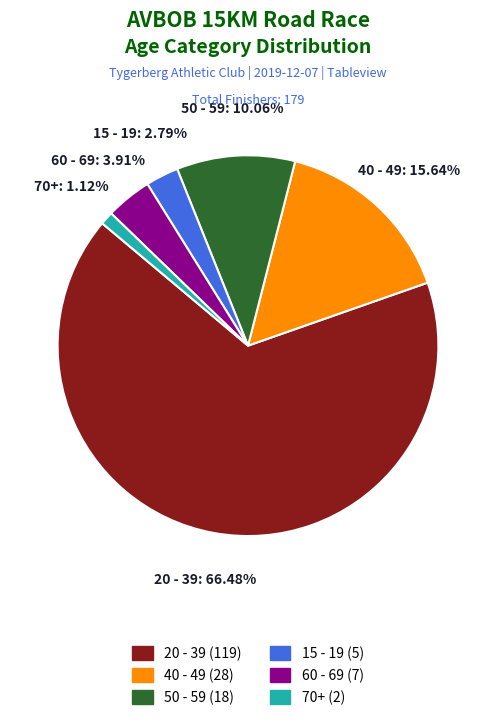

To the nearest percent, what portion does 40 - 49 represent?

16%